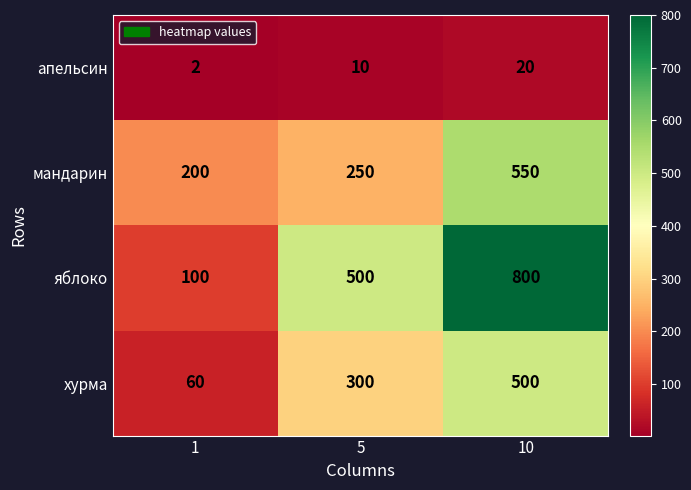

Where is яблоко nearest to the value 450?

5